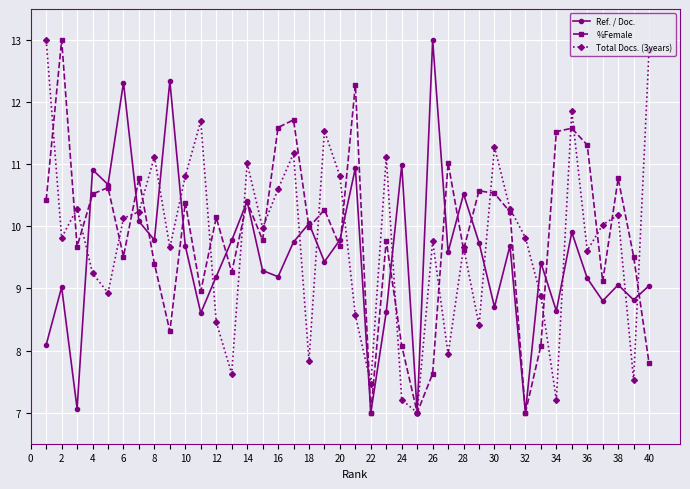

In %Female, how many points are higher than both neighbors (excluding endpoints)?

14